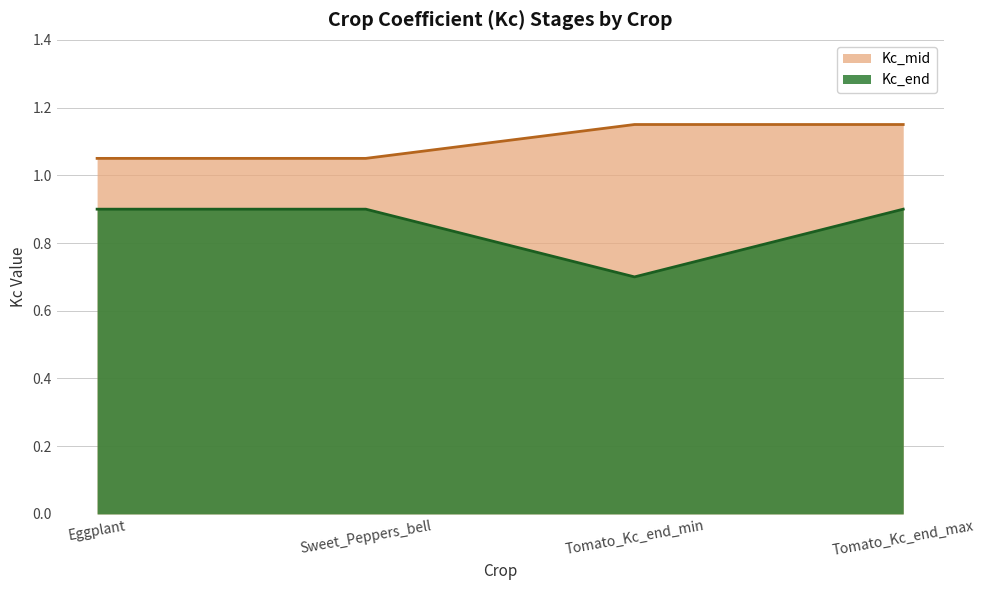

Rank the series at Tomato_Kc_end_min from highest to lowest value.

Kc_mid, Kc_end